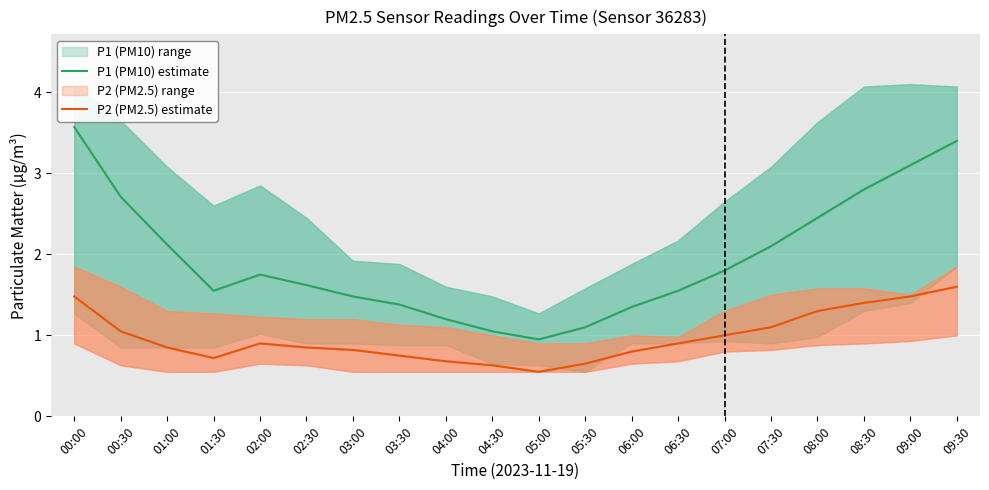

What is the total value across all series at 01:30?

2.3